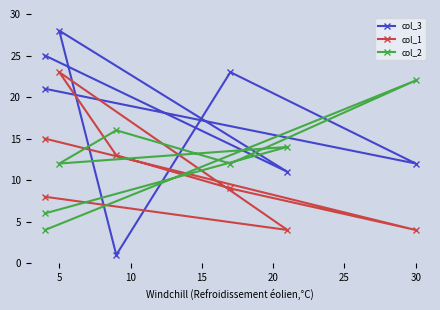

Is the value of col_2 at 5 greater than the value of col_3 at 30?

No